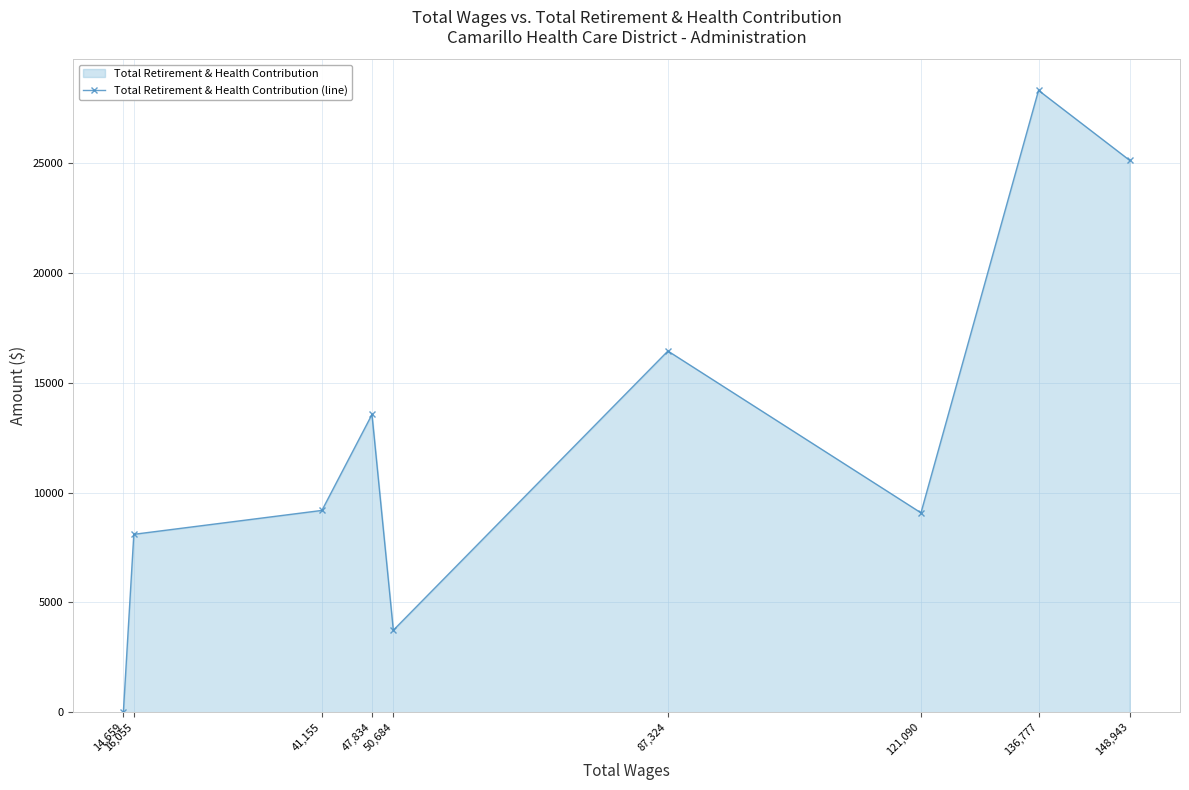

At which category does the chart reach its peak across all series?

136,777